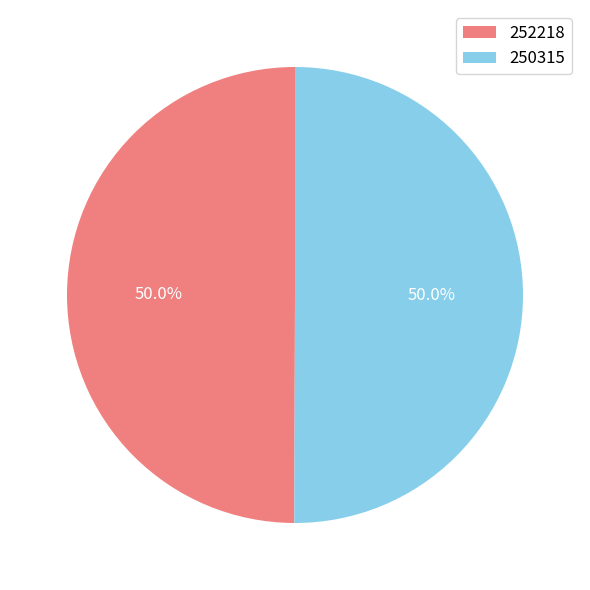

Combined, what portion of the pie is 252218 and 250315?

100.0%